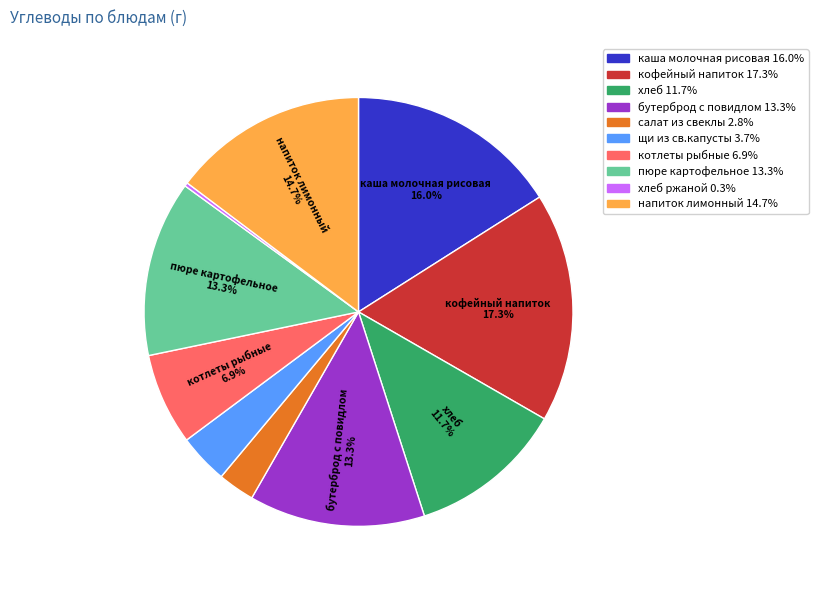

Which has a higher value, каша молочная рисовая 16.0% or напиток лимонный 14.7%?

каша молочная рисовая 16.0%